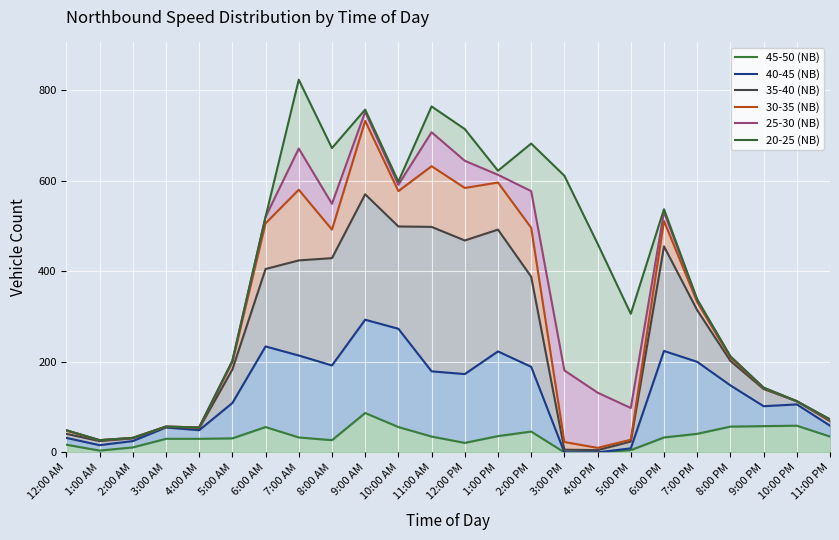

What is the average value of the 45-50 (NB) series?

34